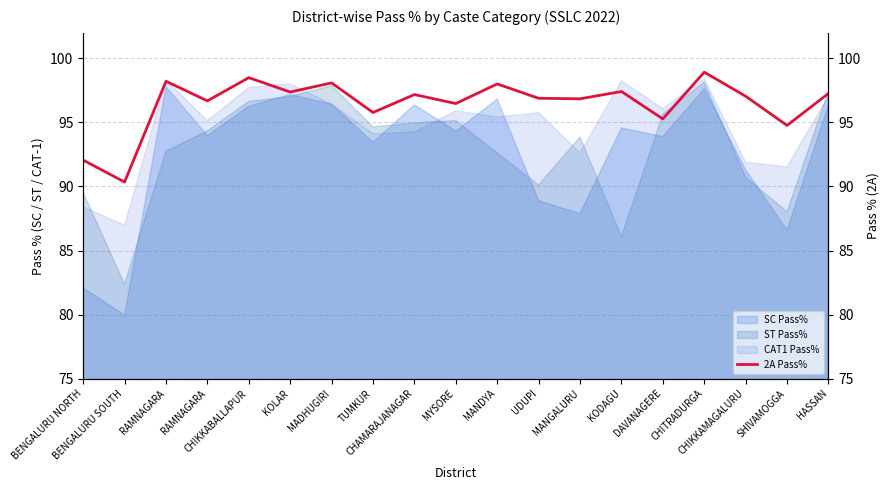

Reading left to right, what are all the values shown in this chart?

BENGALURU NORTH=92.1	BENGALURU SOUTH=90.3	RAMNAGARA=98.2	RAMNAGARA=96.7	CHIKKABALLAPUR=98.5	KOLAR=97.4	MADHUGIRI=98.1	TUMKUR=95.8	CHAMARAJANAGAR=97.2	MYSORE=96.5	MANDYA=98.0	UDUPI=96.9	MANGALURU=96.8	KODAGU=97.4	DAVANAGERE=95.3	CHITRADURGA=98.9	CHIKKAMAGALURU=97.0	SHIVAMOGGA=94.8	HASSAN=97.3